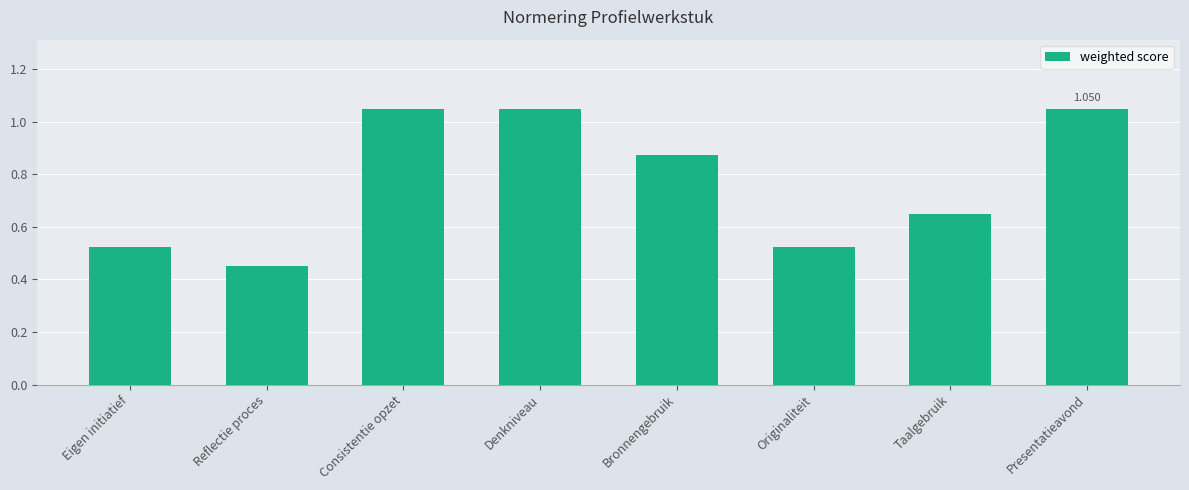

At which label is the value closest to 0?

Reflectie proces